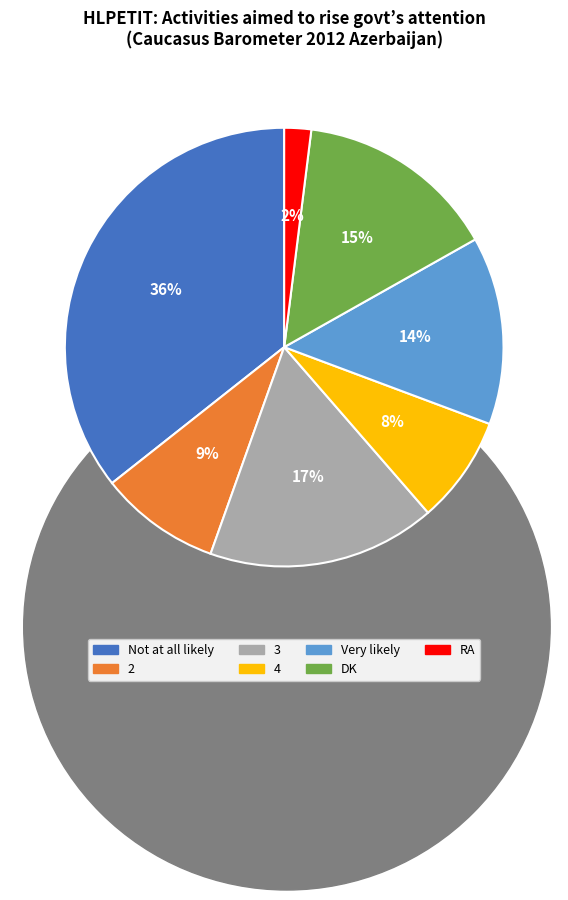

To the nearest percent, what is the difference between the RA and DK slice percentages?

13%